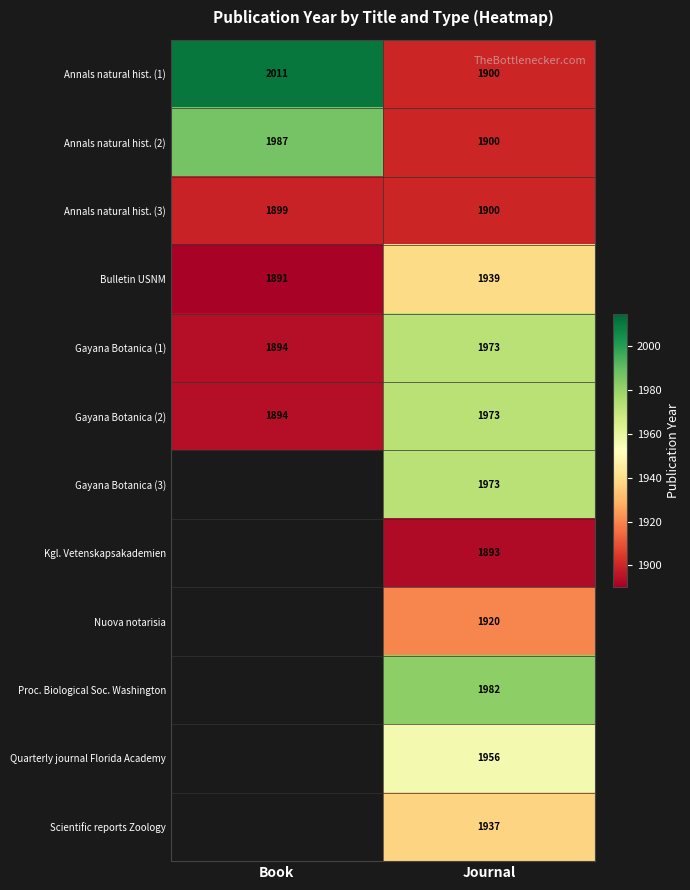

List the labels in order of Bulletin USNM value, largest first.

Journal, Book